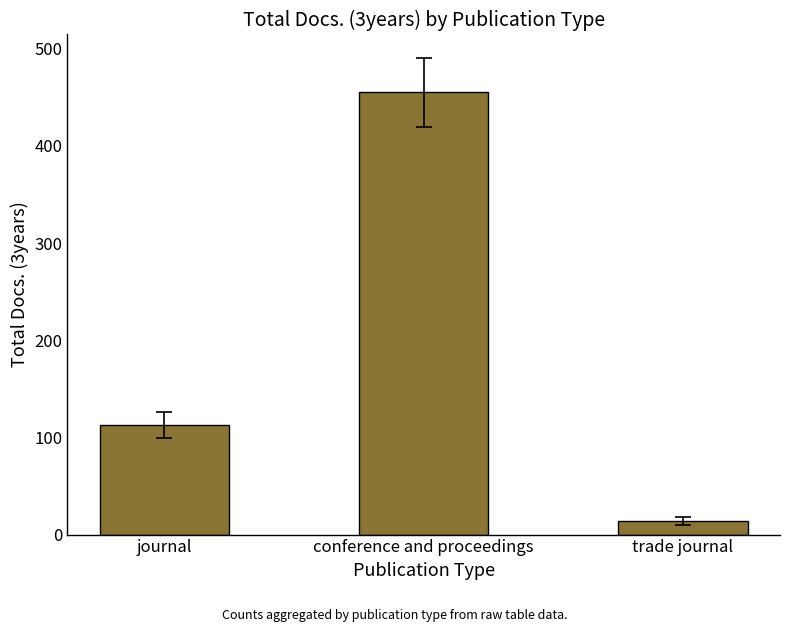

The value at conference and proceedings is 455. True or false?

True